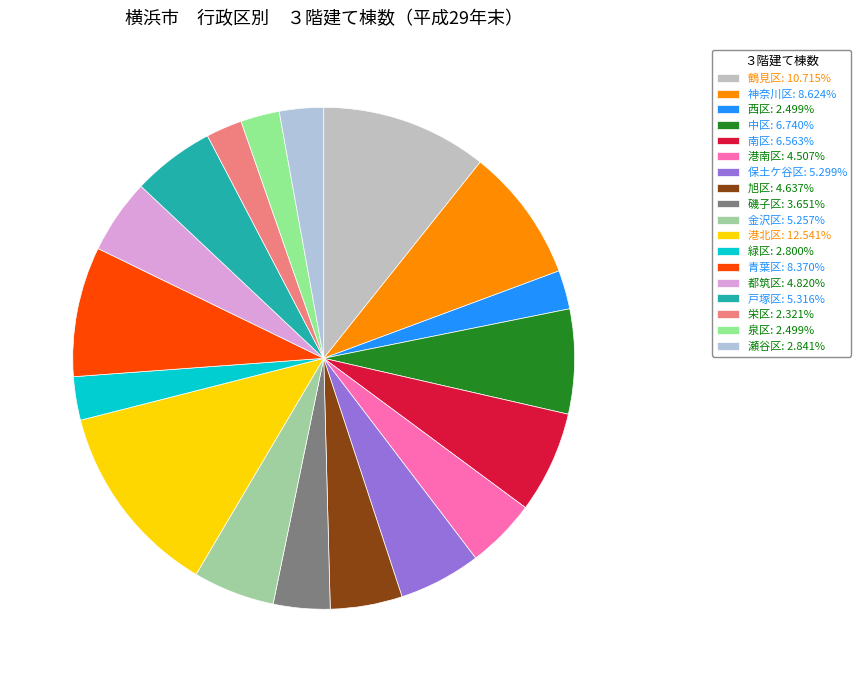

Which category has the biggest portion of the pie?

港北区